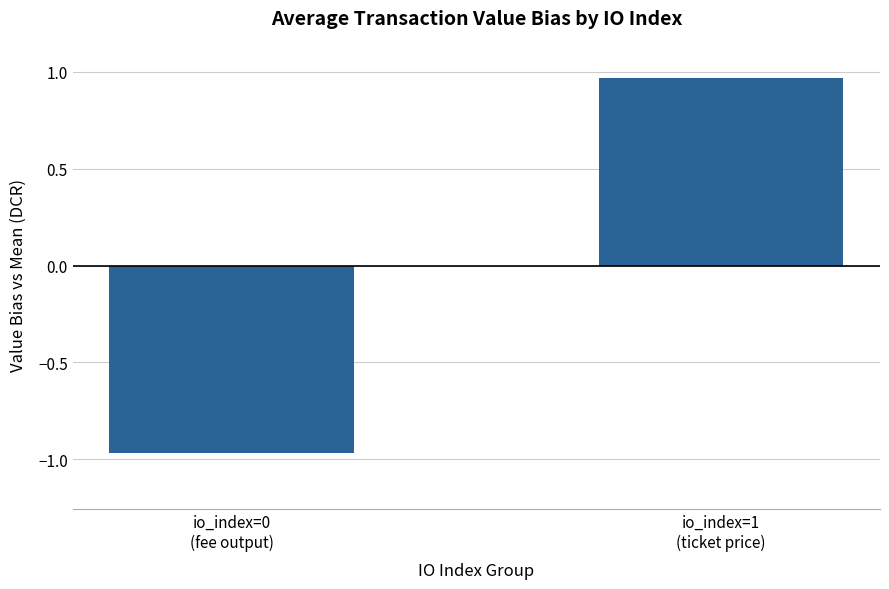

What is the difference between the maximum and minimum values?

1.9